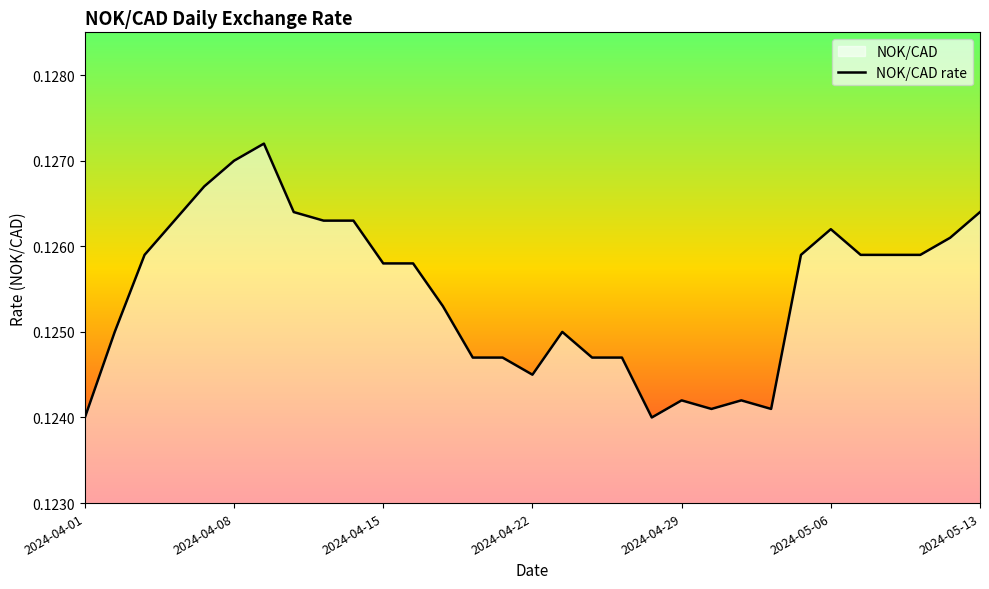

Count the values in the range 0 to 1.

31